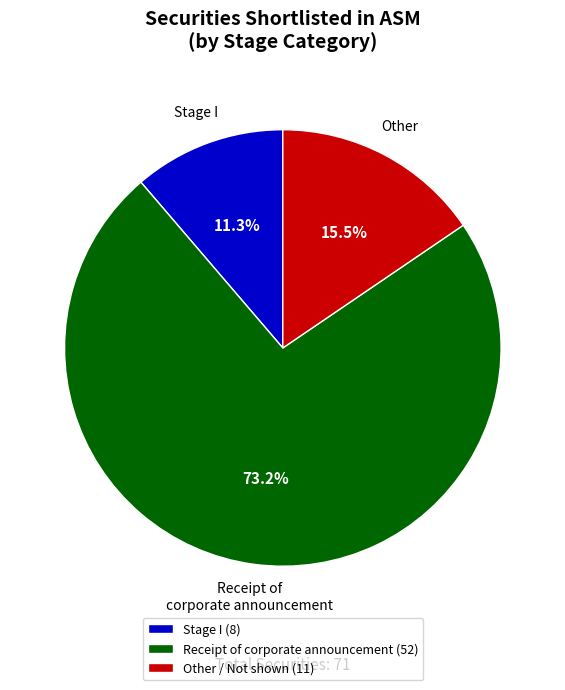

How many slices are in this pie chart?

3